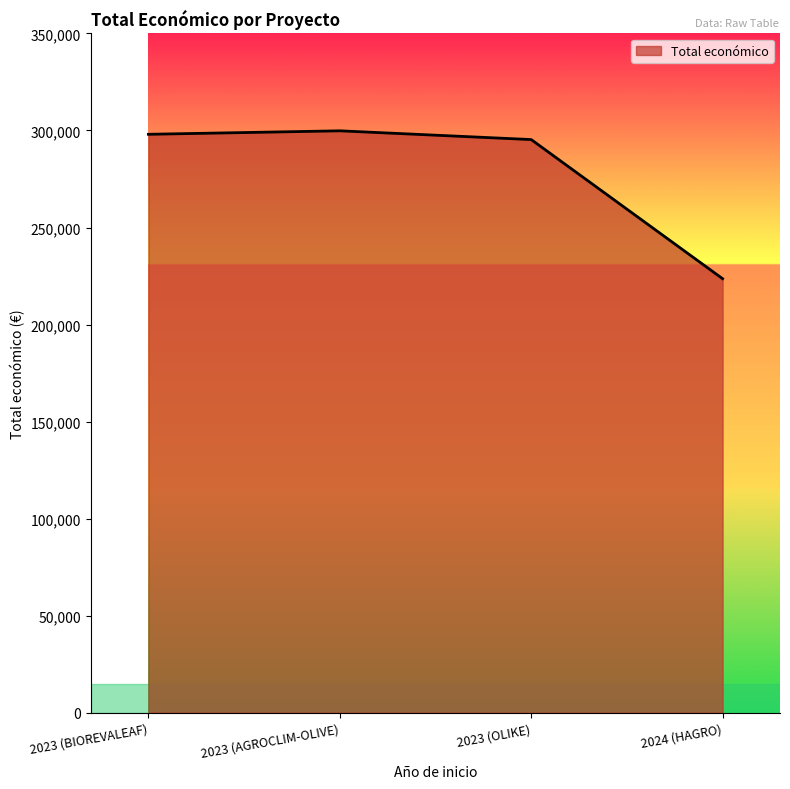

What is the difference between the maximum and minimum values?

76205